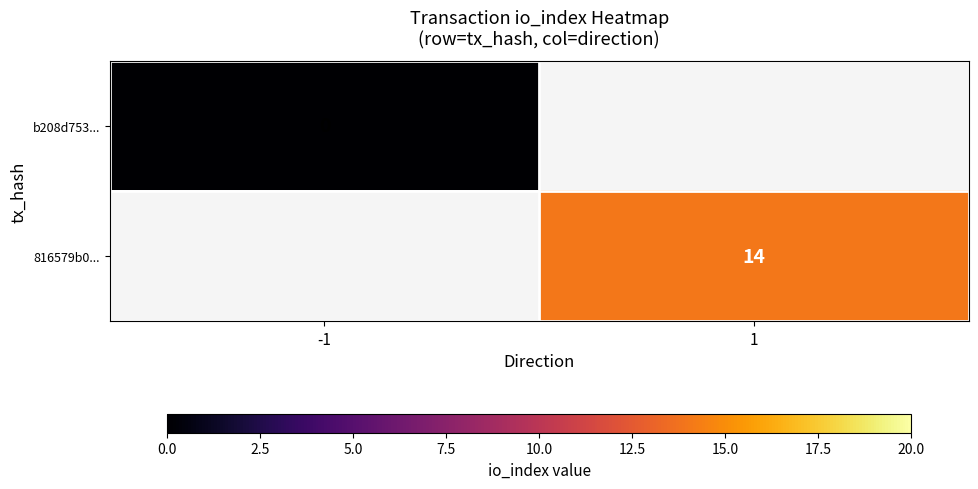

Which category has the highest value in the 816579b0... series?

-1